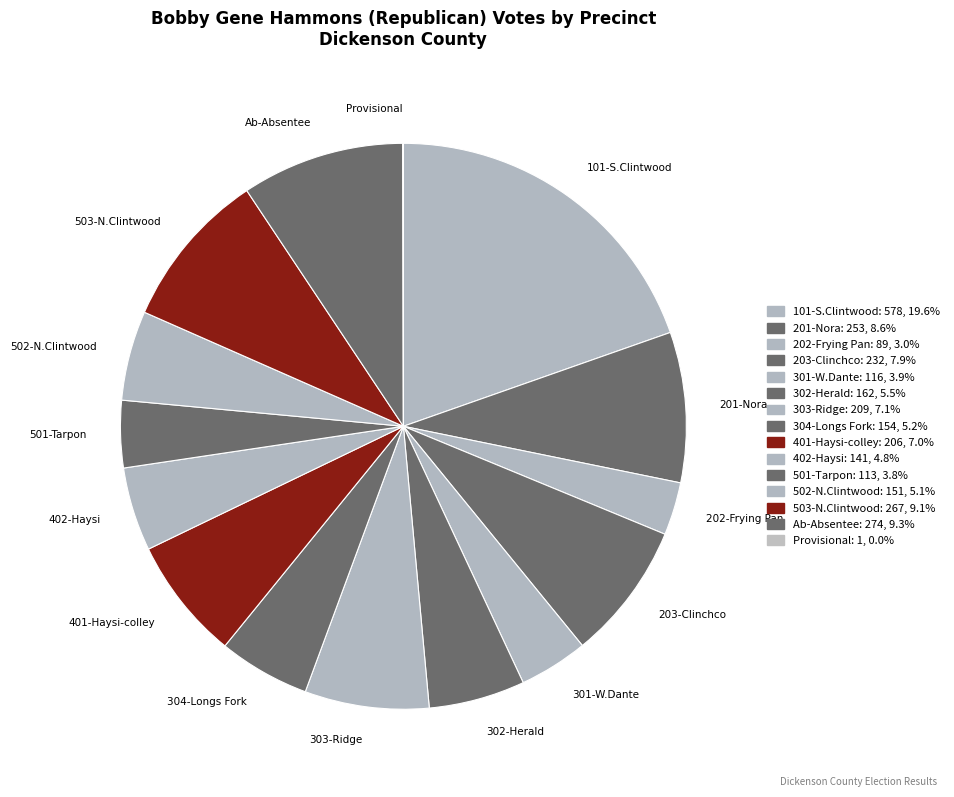

What is the largest slice in the pie chart?

101-S.Clintwood